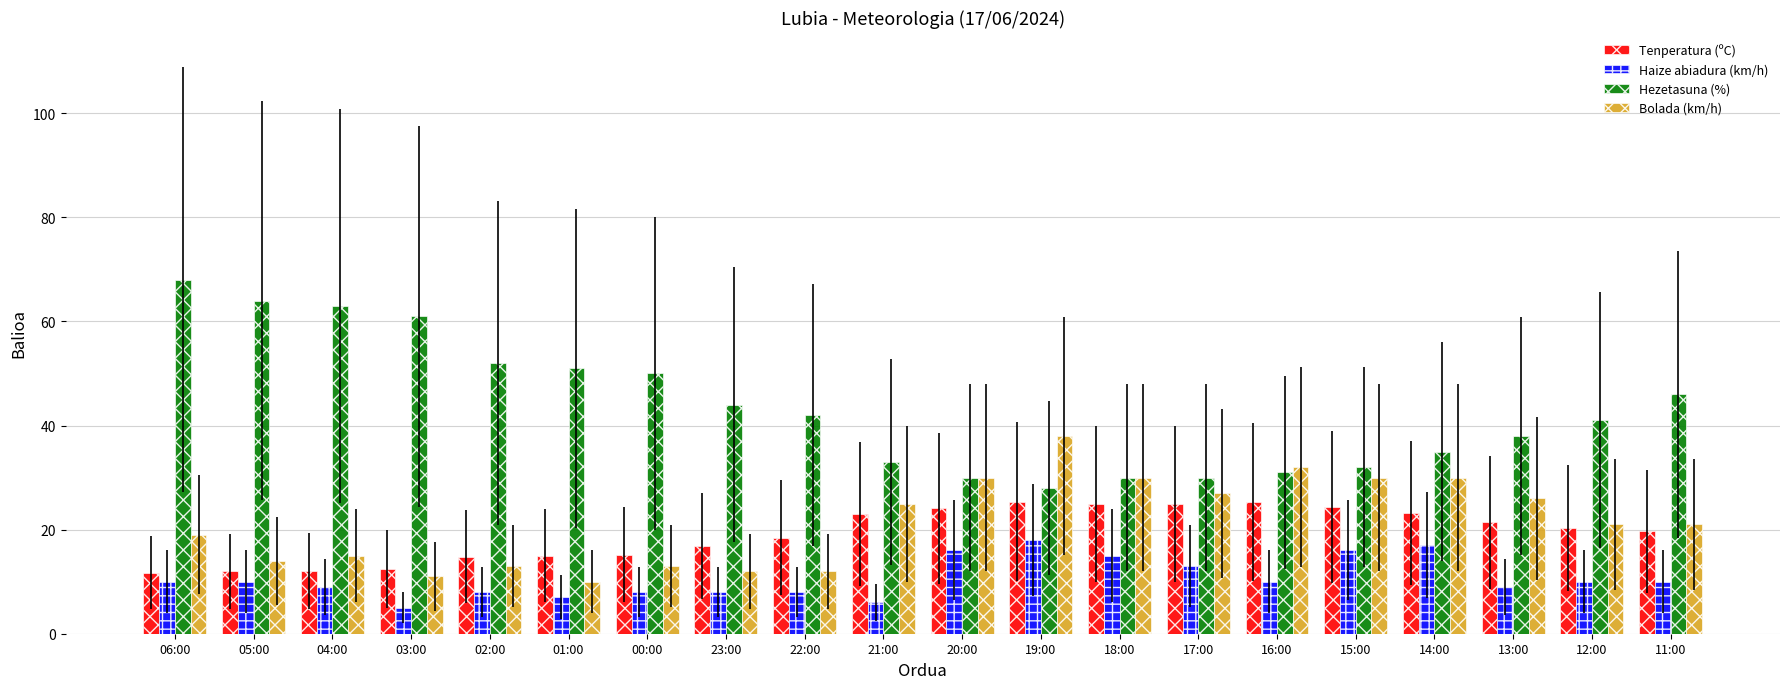

Which series has the largest range (max minus min)?

Hezetasuna (%)